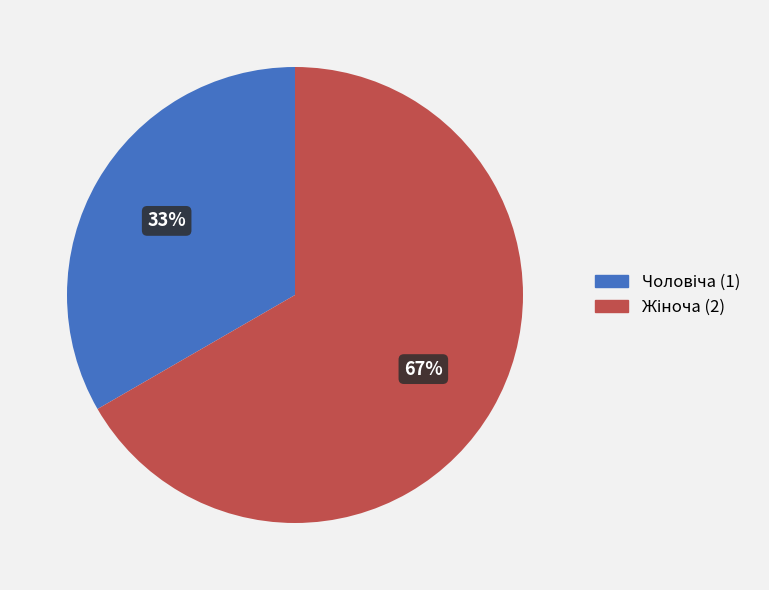

Is there any slice that represents more than half of the pie?

Yes